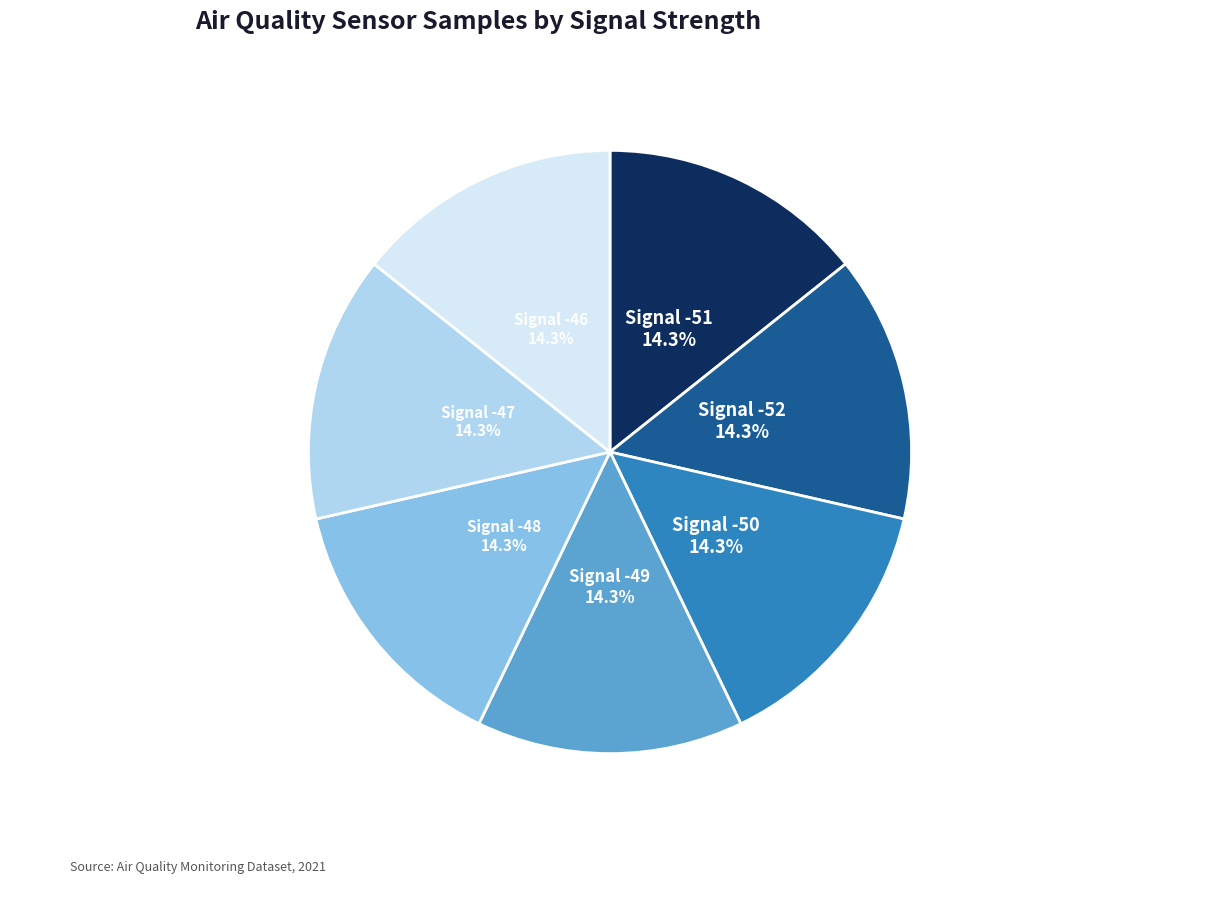

How many slices are in this pie chart?

7